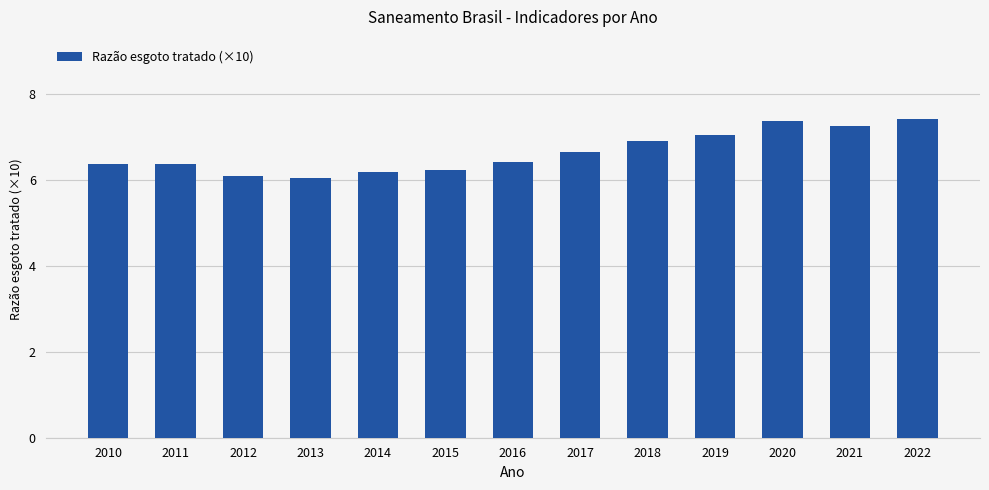

What is the minimum value shown in the chart?

6.0